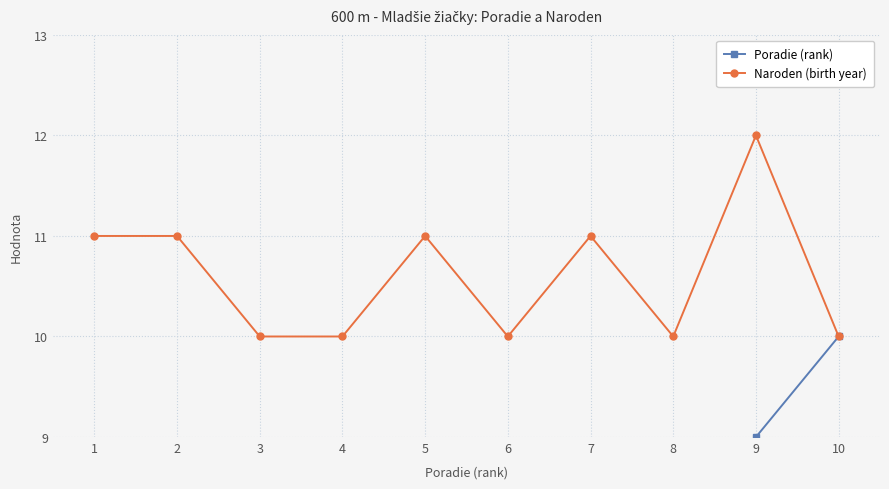

Between 9 and 10, which is larger?

10